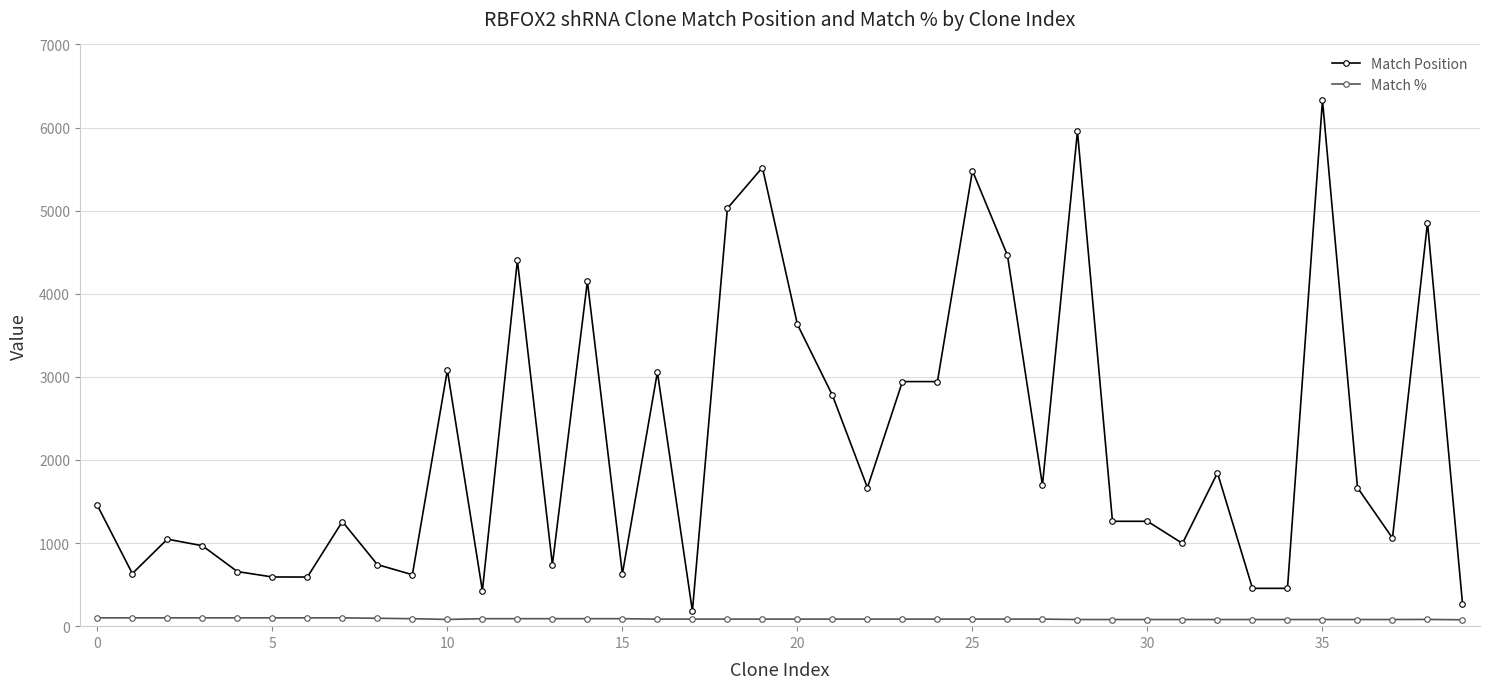

How many categories are shown in the chart?

40